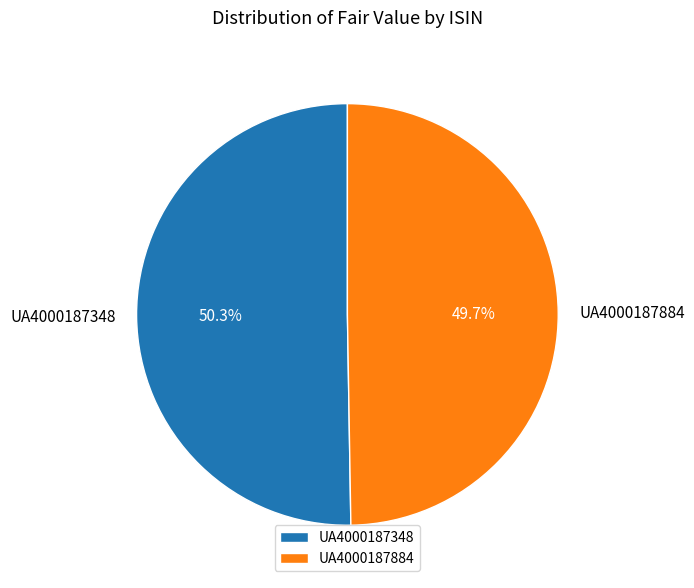

To the nearest percent, what is the average slice percentage?

50%